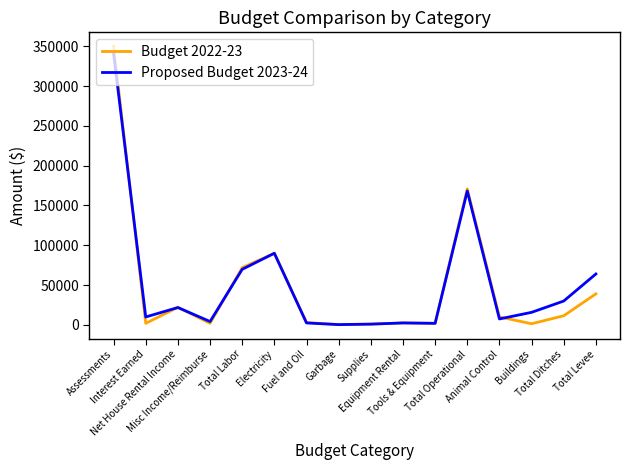

Rank the series at Buildings from highest to lowest value.

Proposed Budget 2023-24, Budget 2022-23